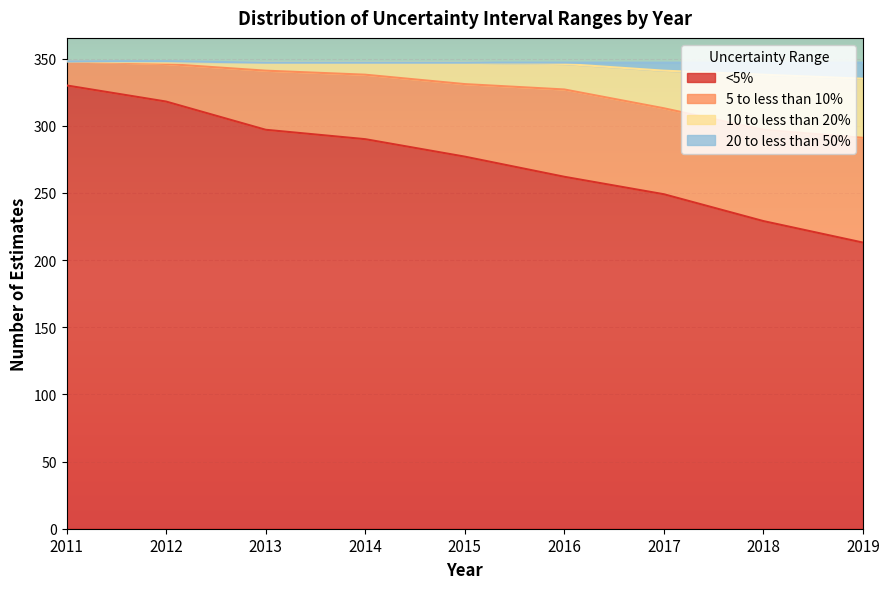

Which category has the highest value in the <5% series?

2011